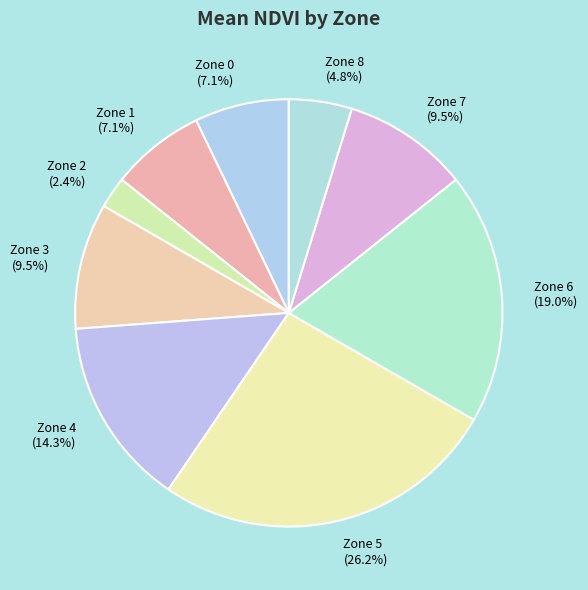

What percentage do Zone 0 and Zone 8 together represent?

11.9%